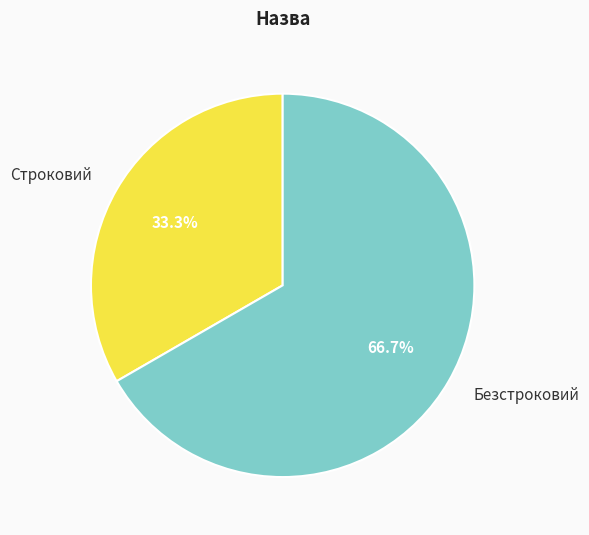

Is the sum of Строковий and Безстроковий greater than half?

Yes